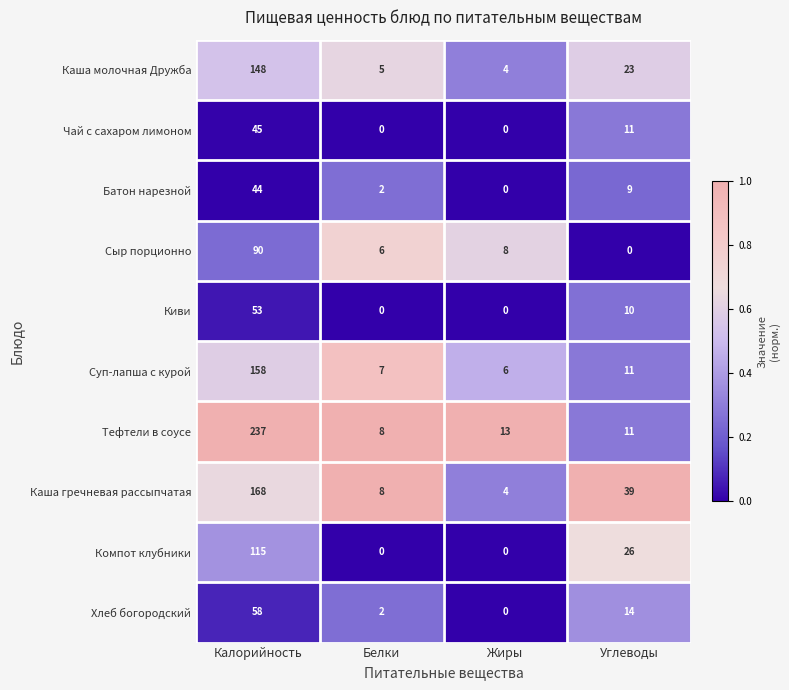

Which series has the largest range (max minus min)?

Тефтели в соусе